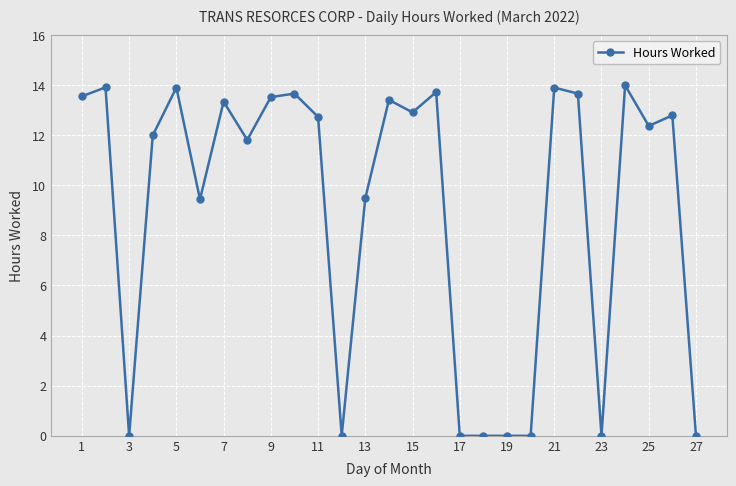

How many series are shown in this chart?

1